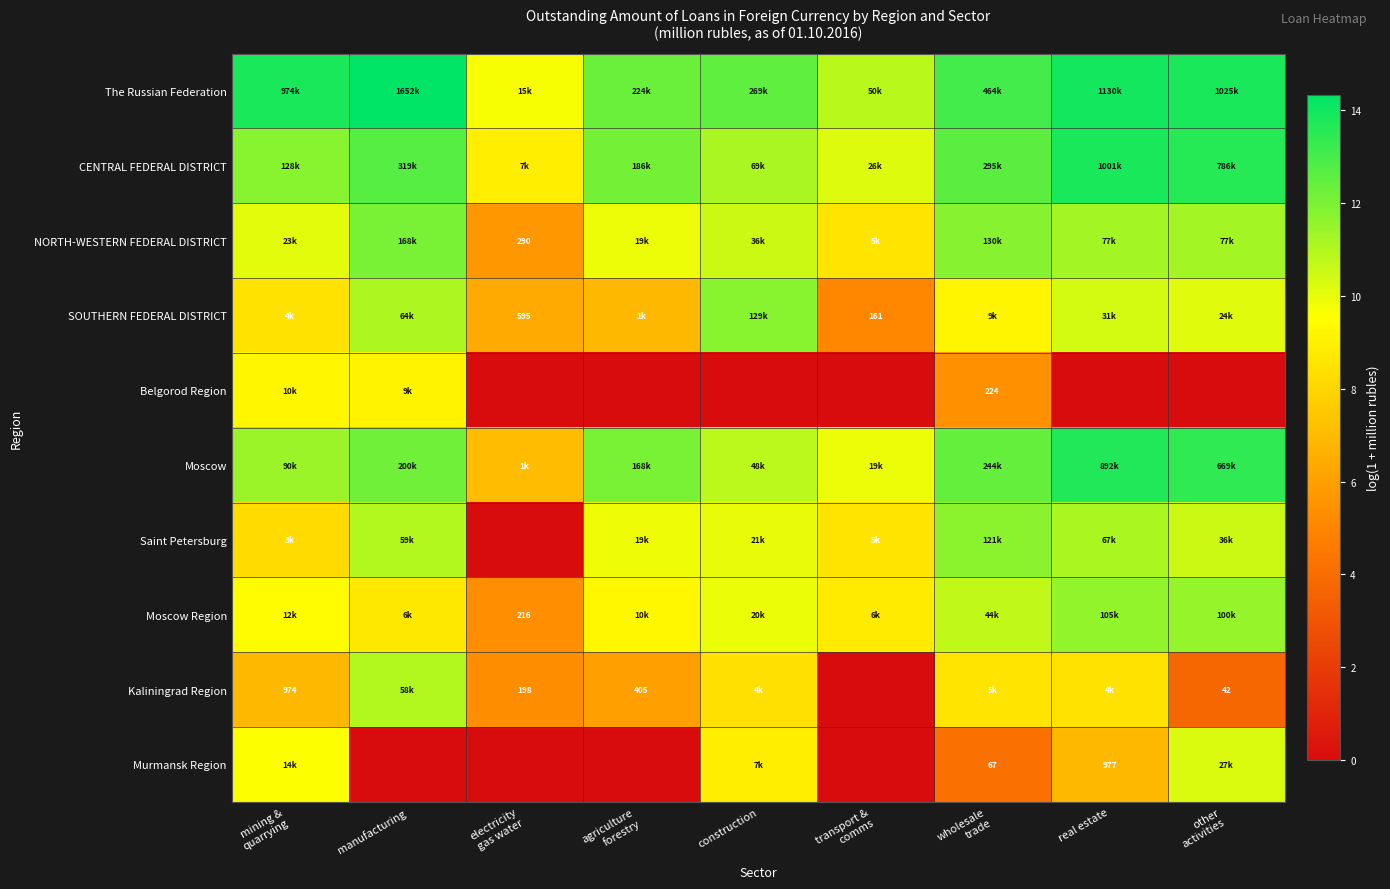

Which series has the largest total across all categories?

The Russian Federation